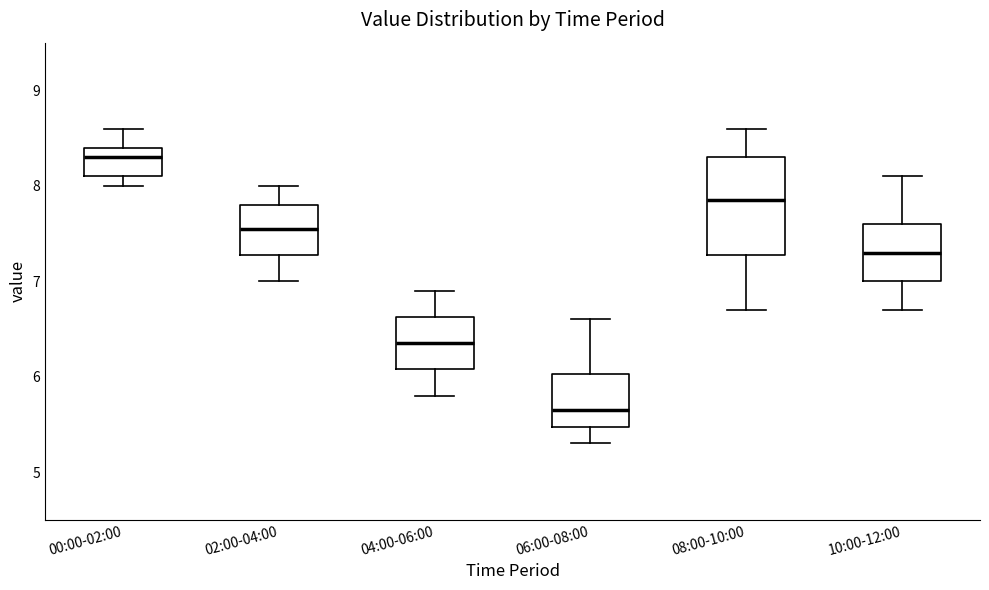

Reading left to right, transcribe this box plot: for each box, give where its median line is, the range the box spans, and where its two whiskers end, as read against the y-axis. The values are not printed on the chart, so give them approximately, as read against the axis.

00:00-02:00: median 8.3, box 8.1 to 8.4, whiskers 8.0 to 8.6
02:00-04:00: median 7.6, box 7.3 to 7.8, whiskers 7.0 to 8.0
04:00-06:00: median 6.4, box 6.1 to 6.6, whiskers 5.8 to 6.9
06:00-08:00: median 5.7, box 5.5 to 6.0, whiskers 5.3 to 6.6
08:00-10:00: median 7.9, box 7.3 to 8.3, whiskers 6.7 to 8.6
10:00-12:00: median 7.3, box 7.0 to 7.6, whiskers 6.7 to 8.1